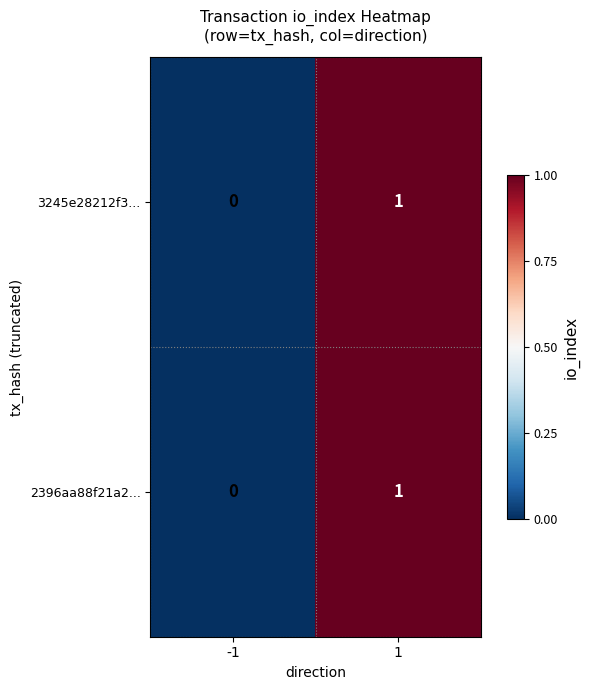

Is it true that 3245e28212f3... equals 0 at -1?

True